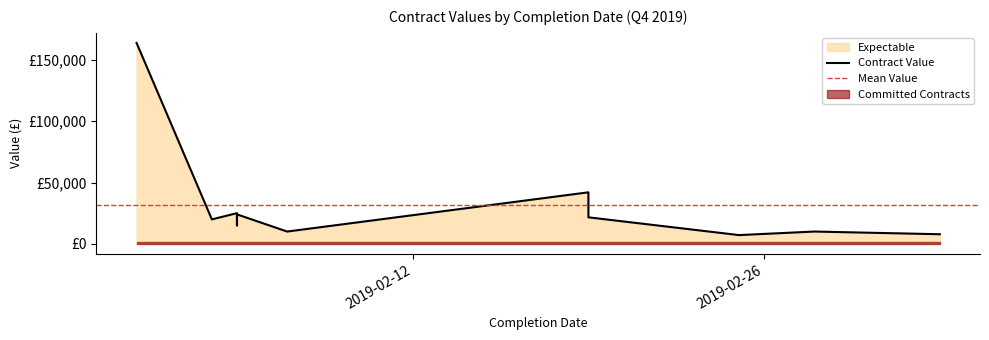

Which has a higher value, 2019-02-25 or 2019-02-05?

2019-02-05